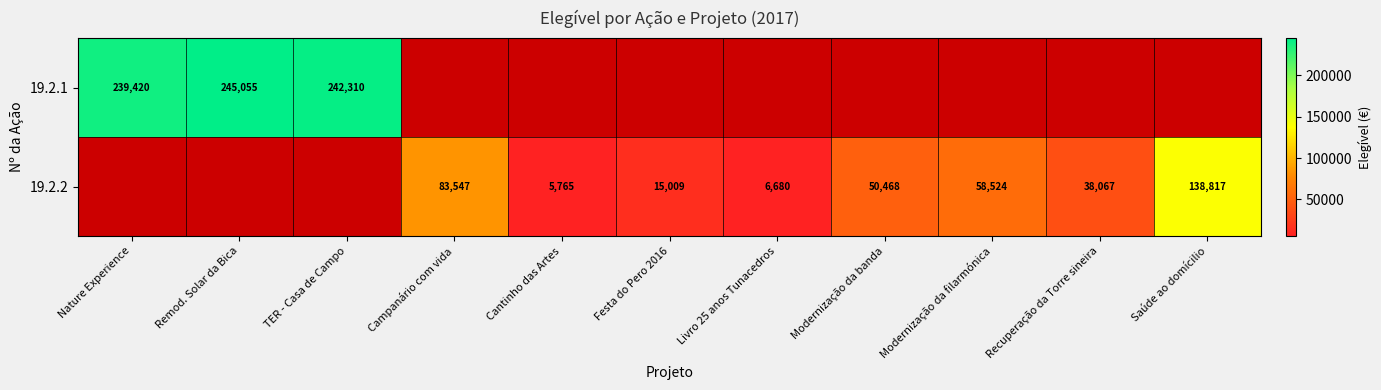

What is the sum of the 19.2.2 values at Modernização da filarmónica and Livro 25 anos Tunacedros?

65204